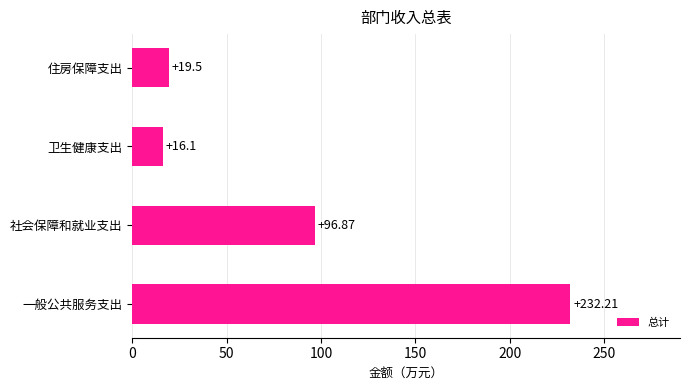

What is the change in value from 卫生健康支出 to 住房保障支出?

+3.4